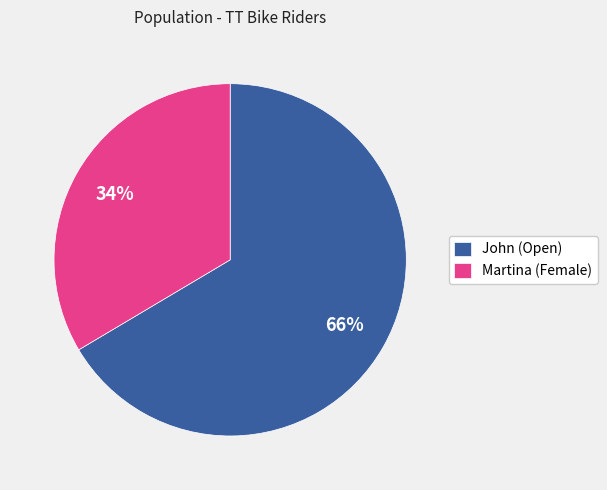

What is the smallest slice in the pie chart?

Martina